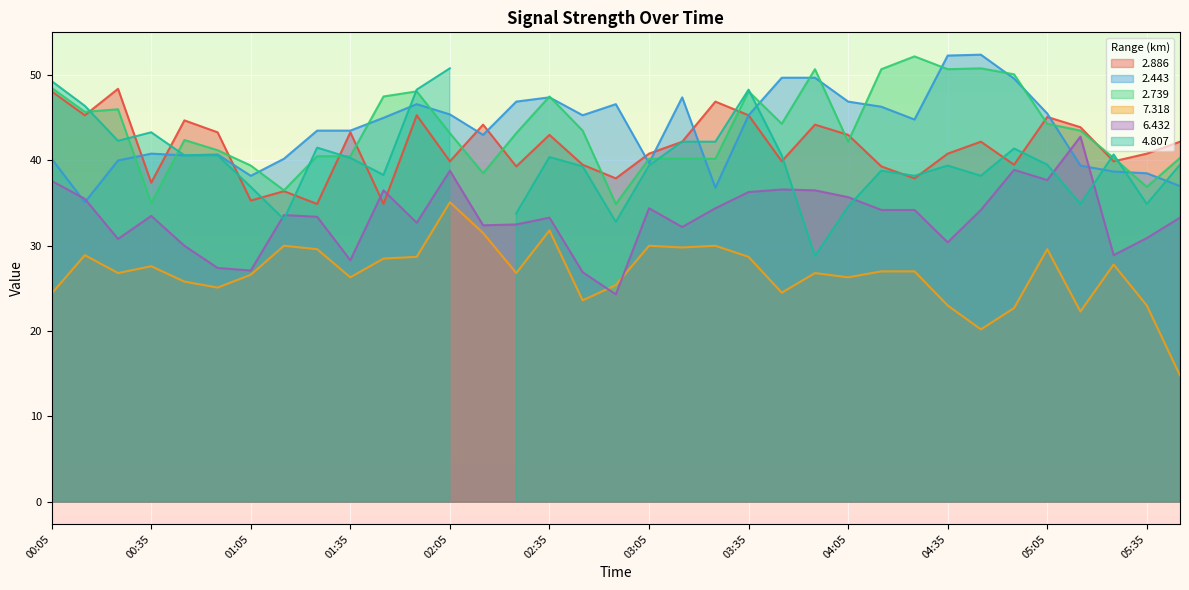

True or false: 2.443 has more than 0 points higher than both neighbors.

True